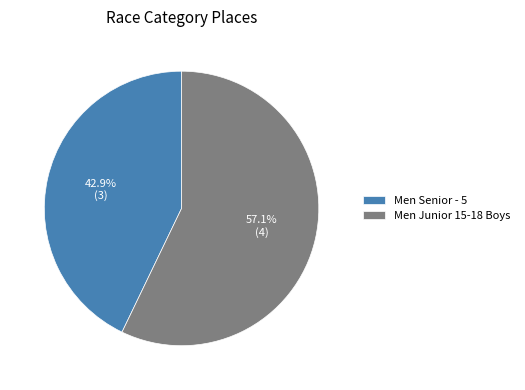

To the nearest percent, what portion does Men Senior - 5 represent?

43%